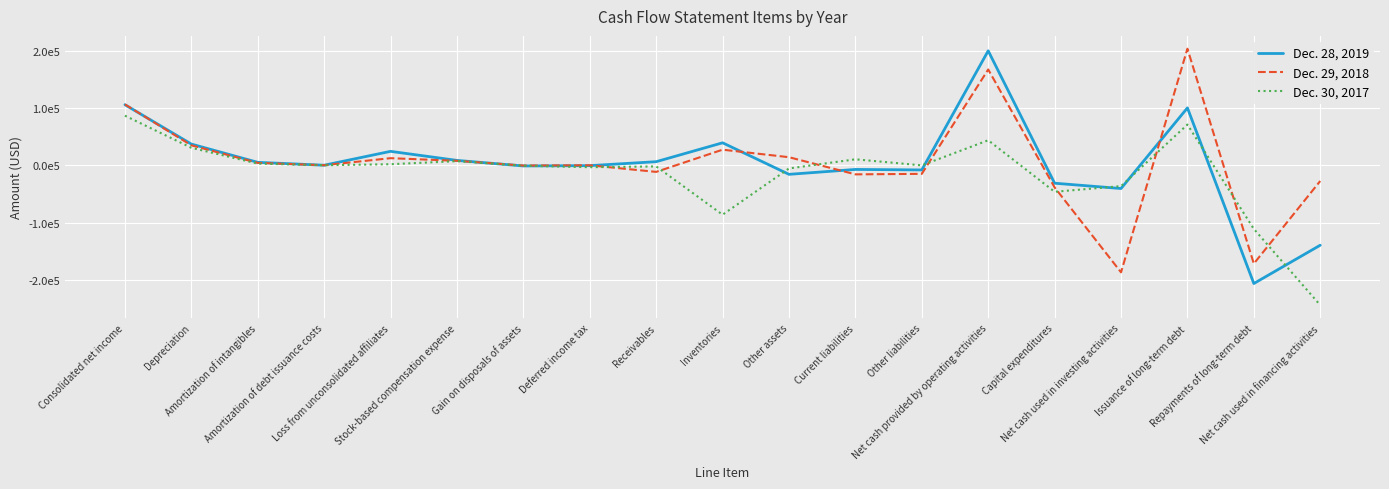

Where do Dec. 30, 2017 and Dec. 28, 2019 first cross each other?

Stock-based compensation expense and Gain on disposals of assets